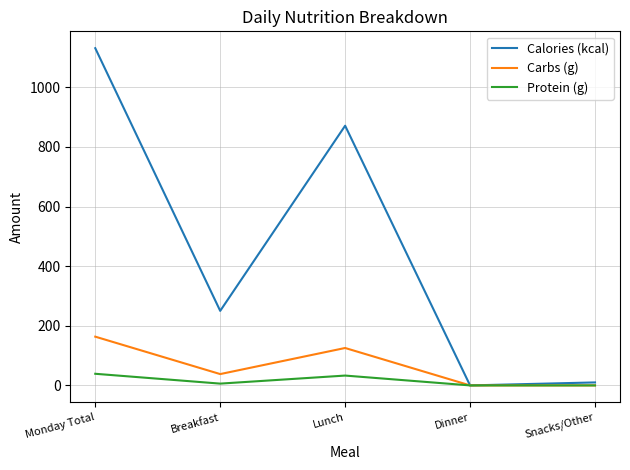

List the series in order of their peak value, lowest first.

Protein (g), Carbs (g), Calories (kcal)